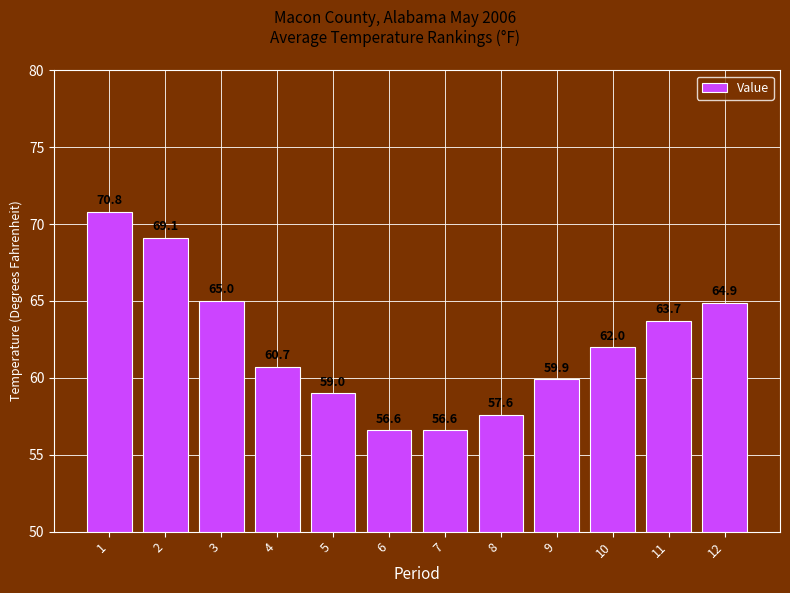

Reading left to right, transcribe all the data shown in this chart.

1=70.8	2=69.1	3=65.0	4=60.7	5=59.0	6=56.6	7=56.6	8=57.6	9=59.9	10=62.0	11=63.7	12=64.9